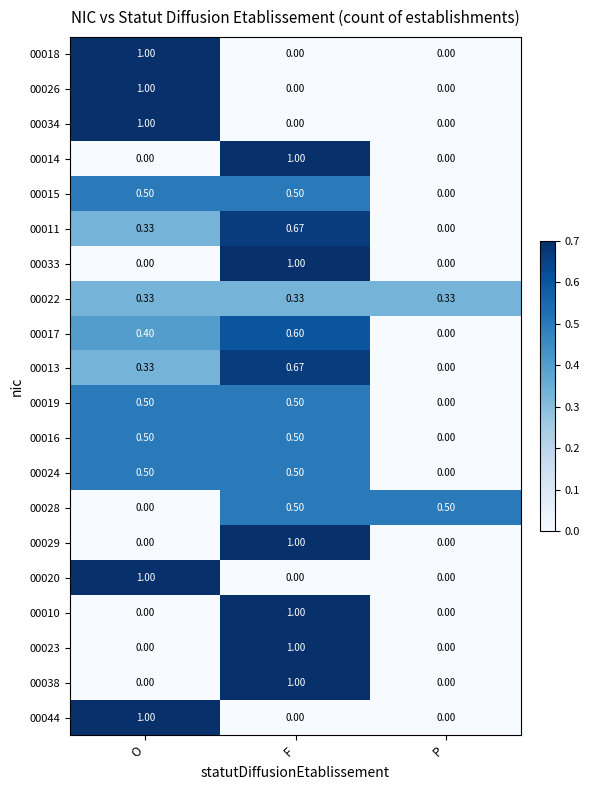

What is the total value across all series at P?

0.8